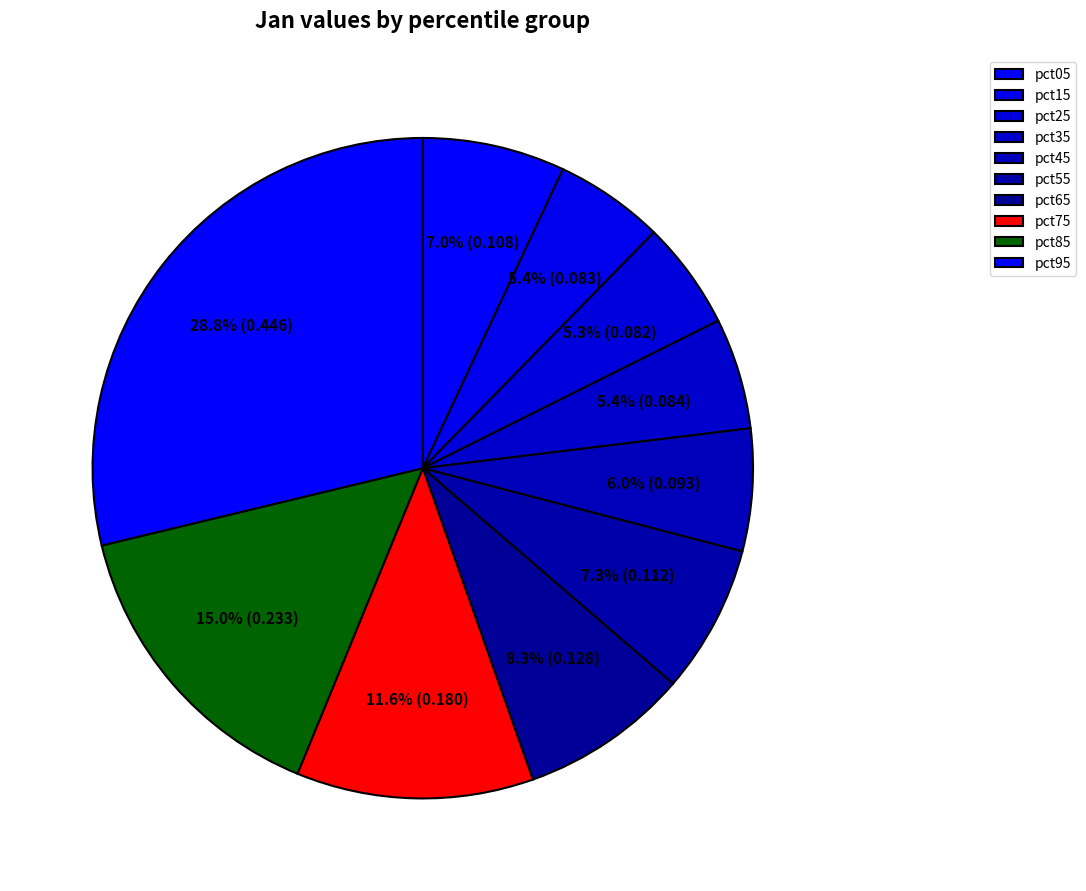

Does any single category account for the majority?

No